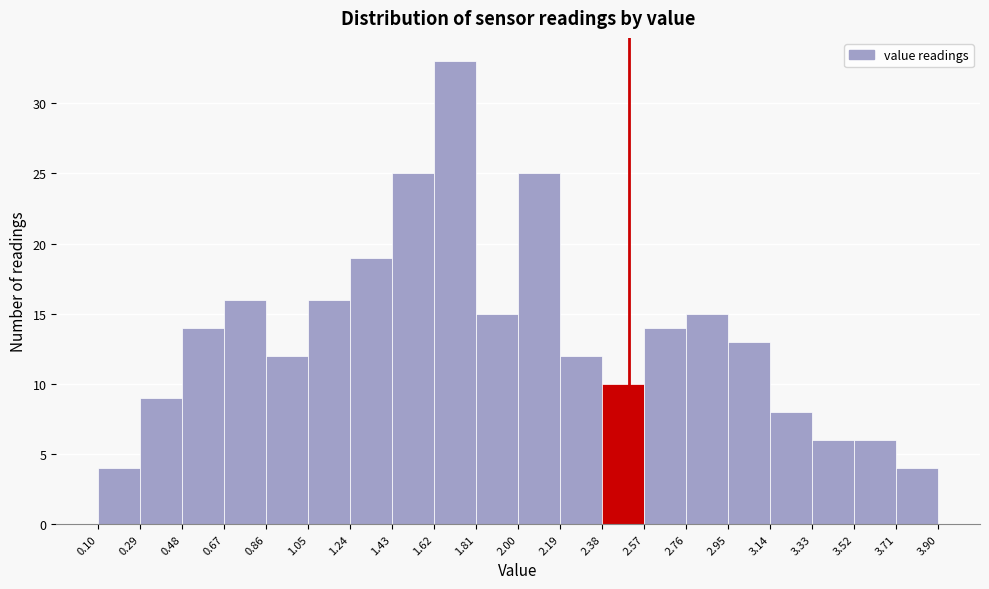

Which range on the x-axis has the tallest bar?

1.62 to 1.81